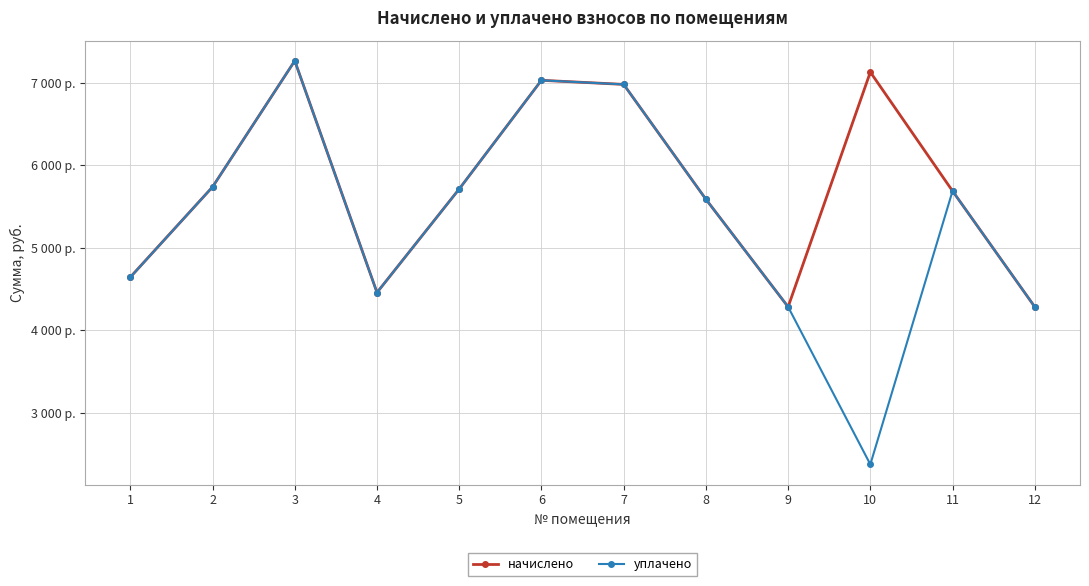

Does the chart have visible grid lines?

Yes